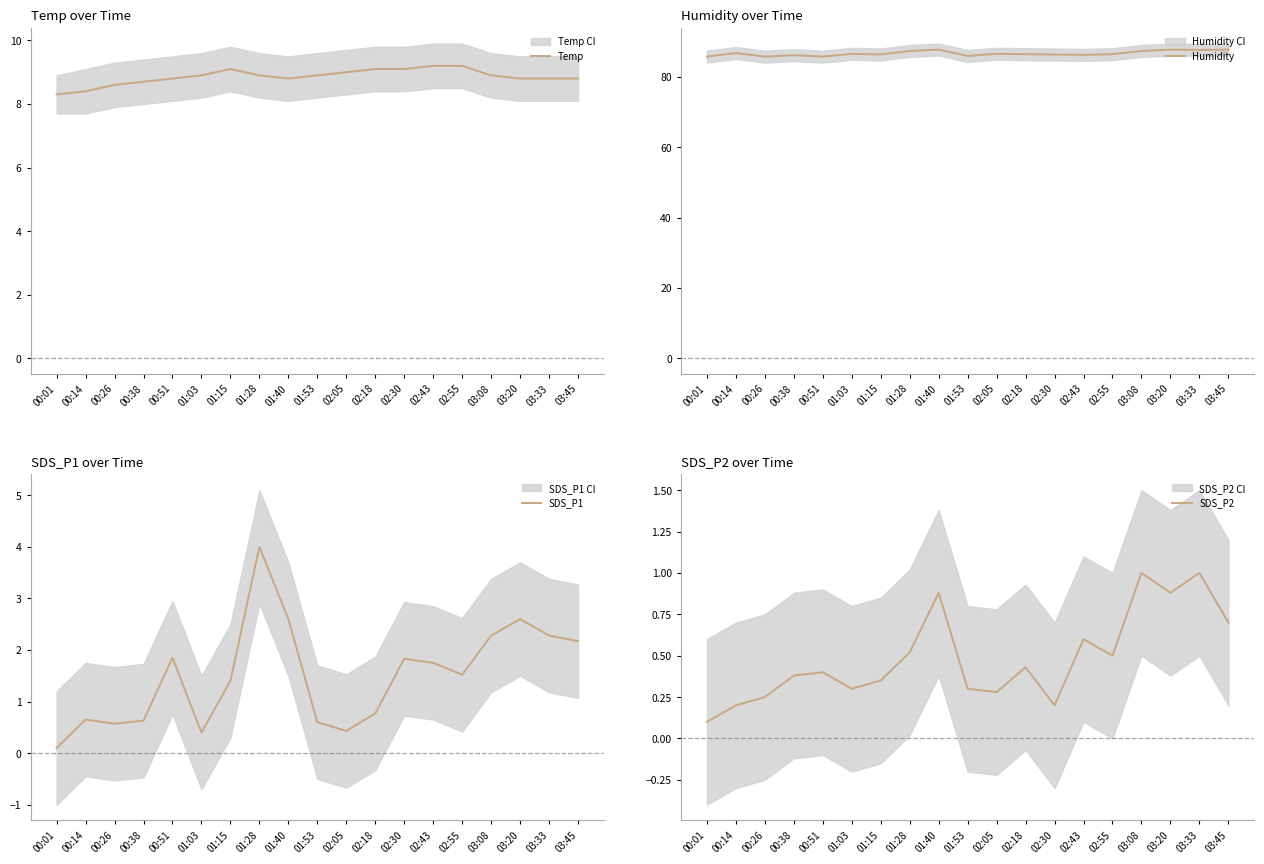

At which category does Temp reach its first local peak?

01:15